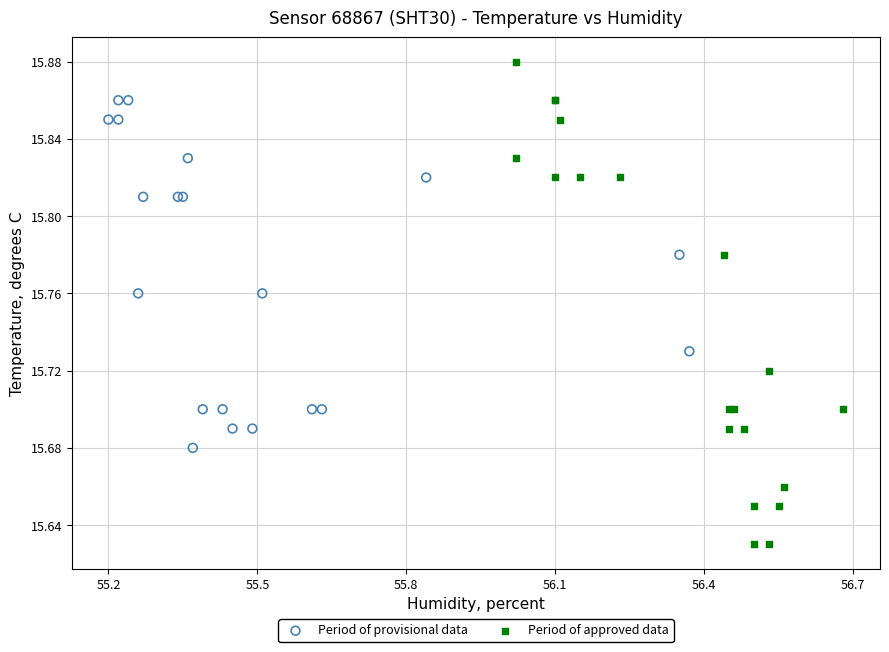

Which series contains the highest Y value?

Period of approved data